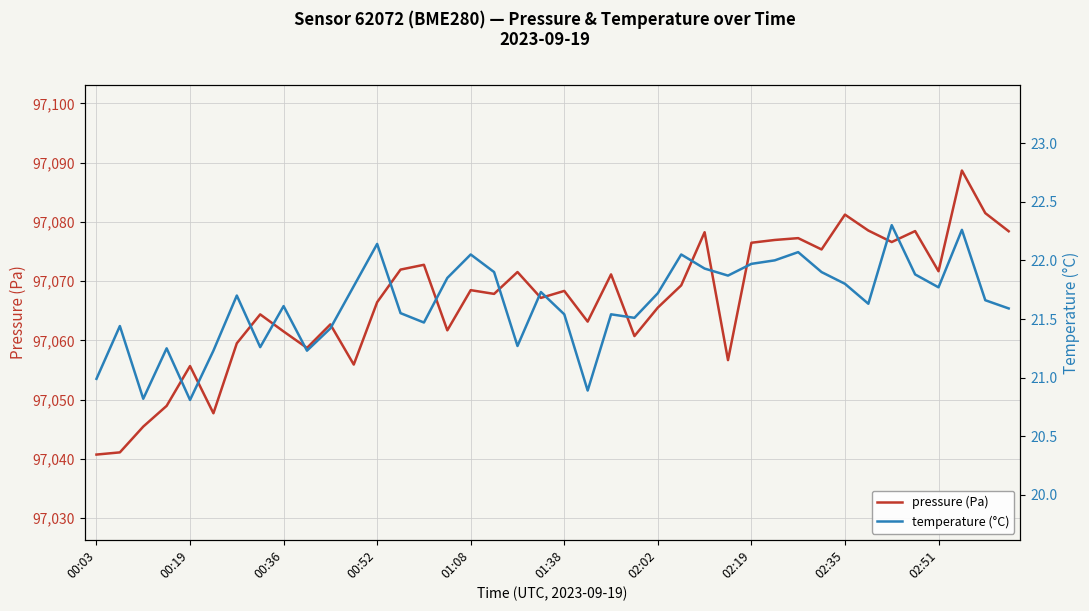

Count the number of data series in this chart.

2